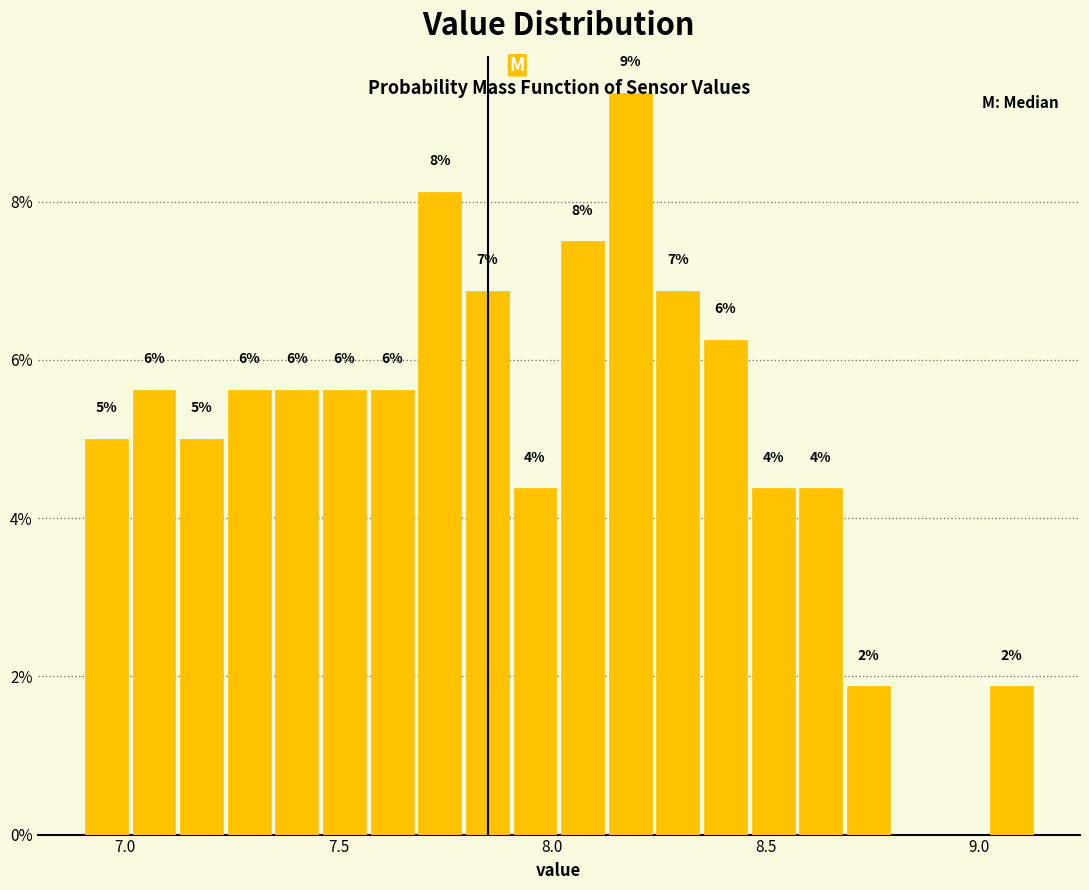

Read against the x-axis, roughly where is the centre of the tallest bar?

8.20